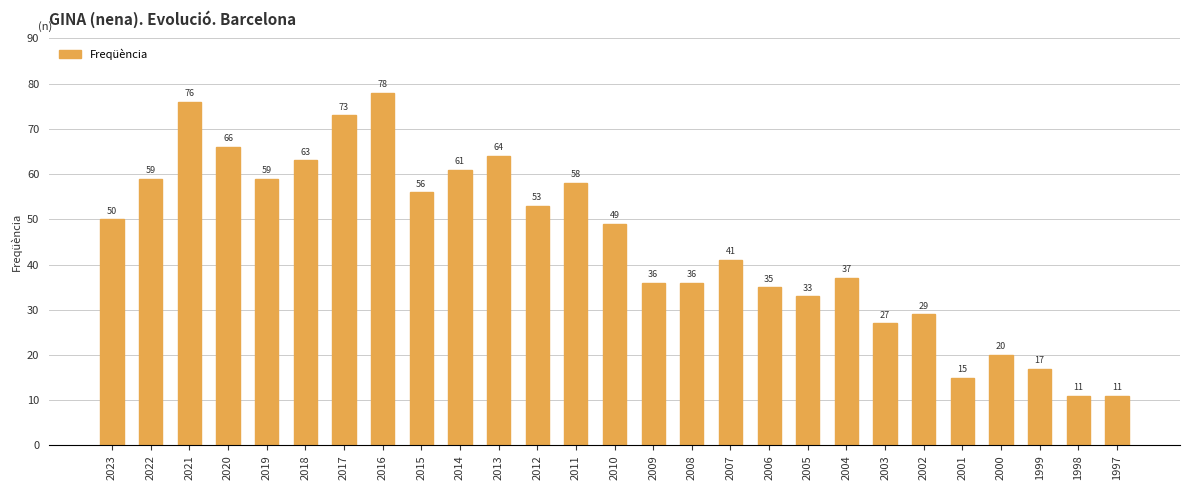

Does the chart contain stacked bars?

No